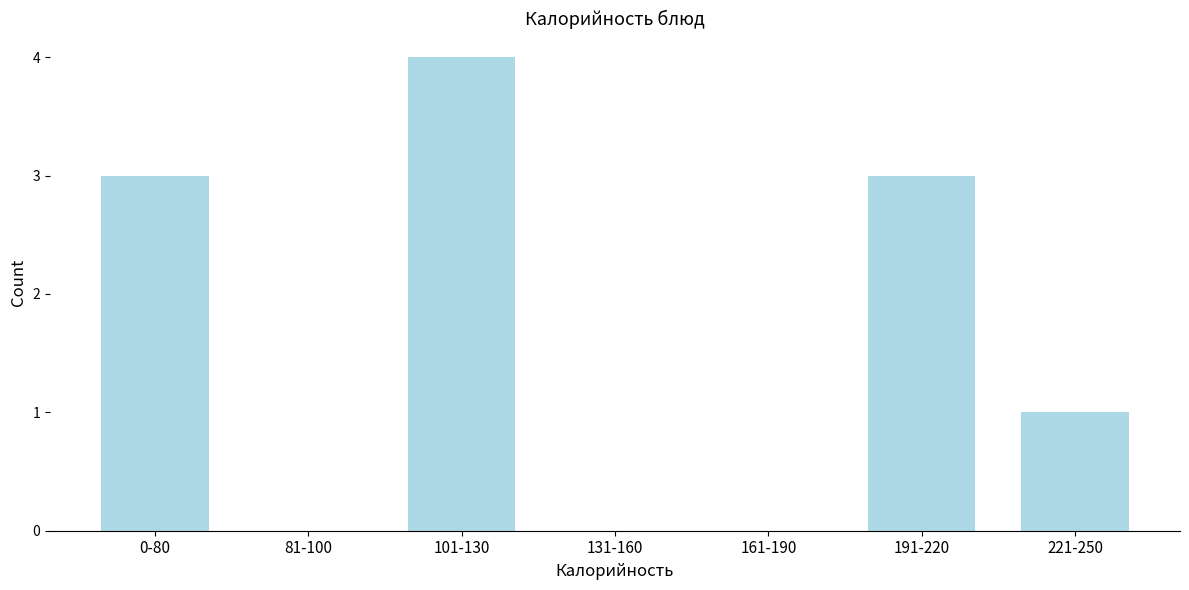

Reading left to right, list all the values displayed in this chart.

0-80=3	81-100=0	101-130=4	131-160=0	161-190=0	191-220=3	221-250=1